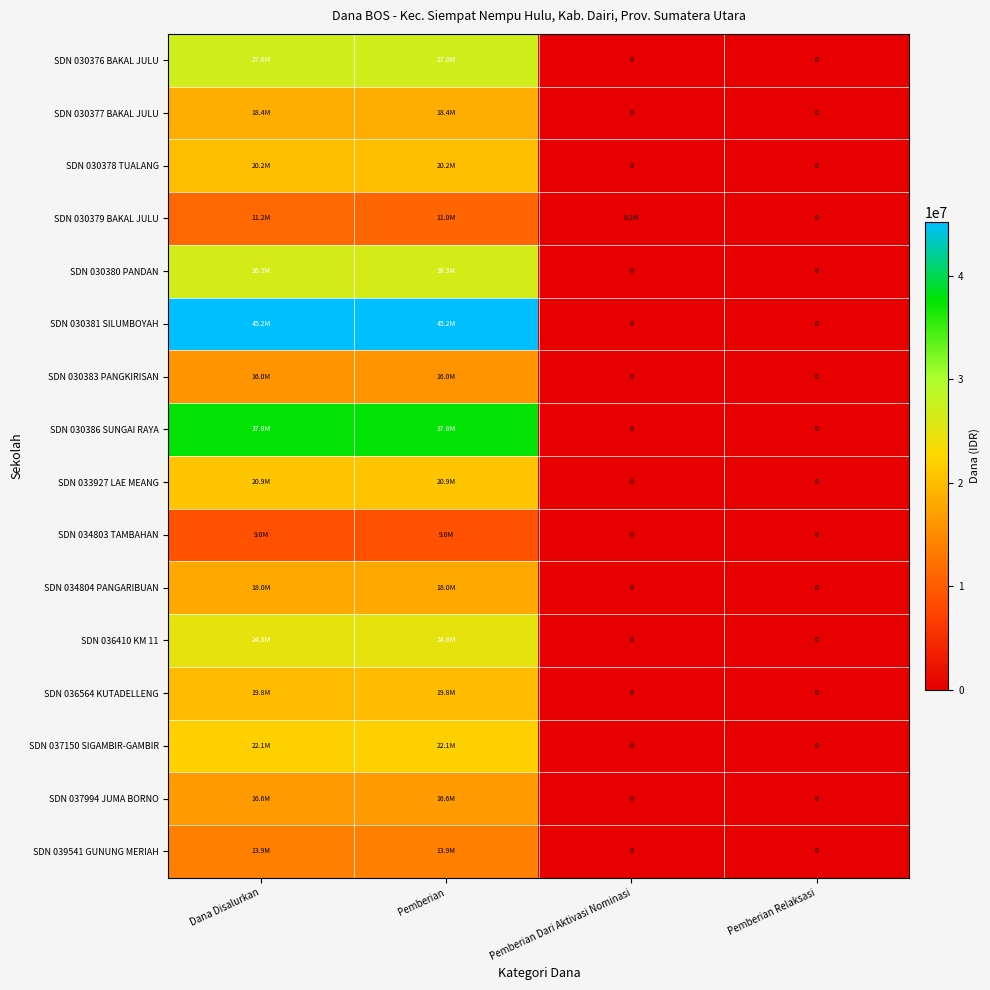

Count the SDN 030380 PANDAN values in the range 0 to 26325000.

4